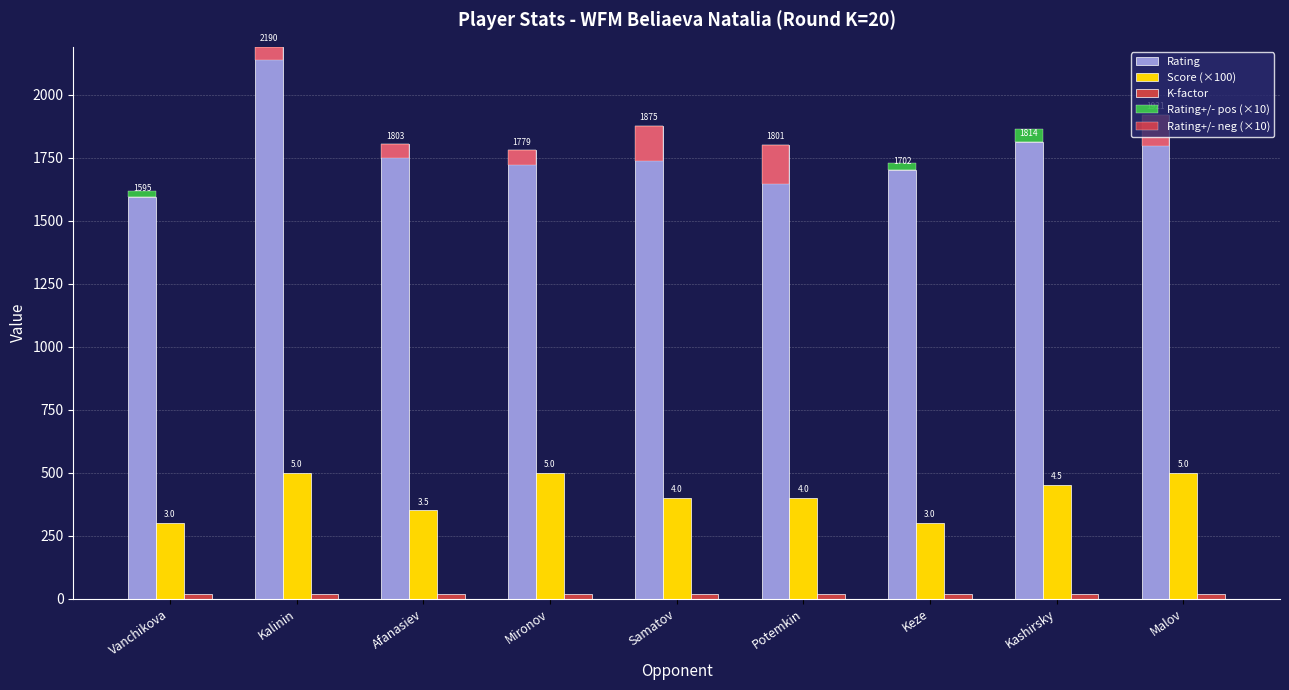

What is the sum of all Rating+/- neg (×10) values?

-584